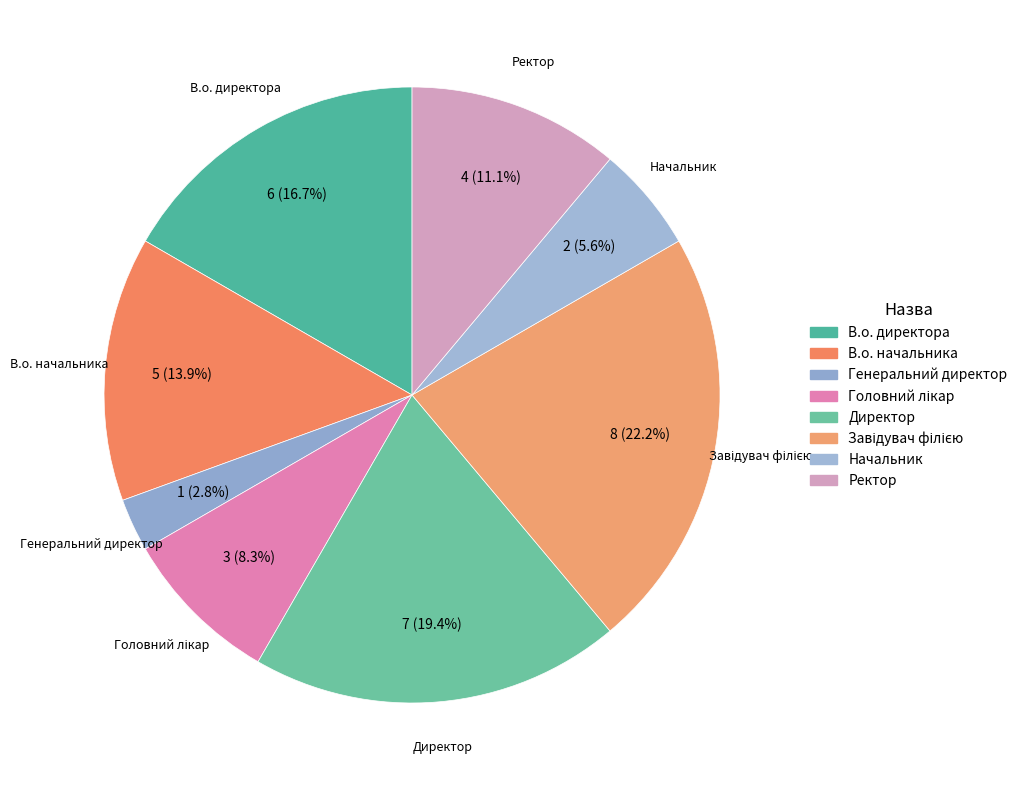

What is the smallest slice in the pie chart?

Генеральний директор